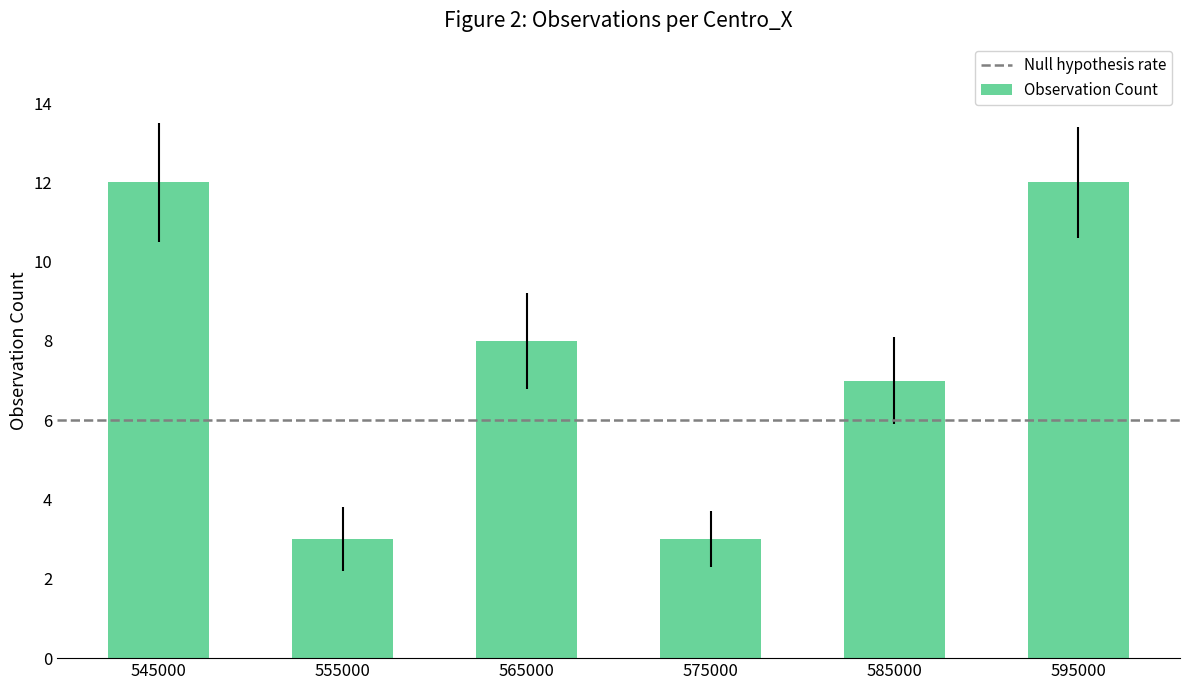

True or false: the data shows 3 at 575000.

True